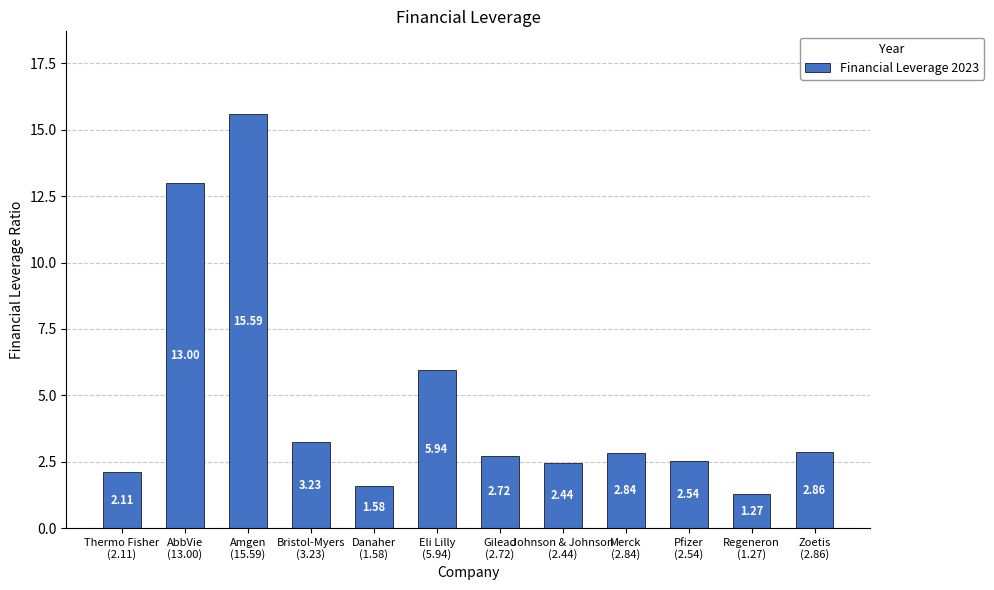

List the labels in order of value, largest first.

Amgen
(15.59), AbbVie
(13.00), Eli Lilly
(5.94), Bristol-Myers
(3.23), Zoetis
(2.86), Merck
(2.84), Gilead
(2.72), Pfizer
(2.54), Johnson & Johnson
(2.44), Thermo Fisher
(2.11), Danaher
(1.58), Regeneron
(1.27)